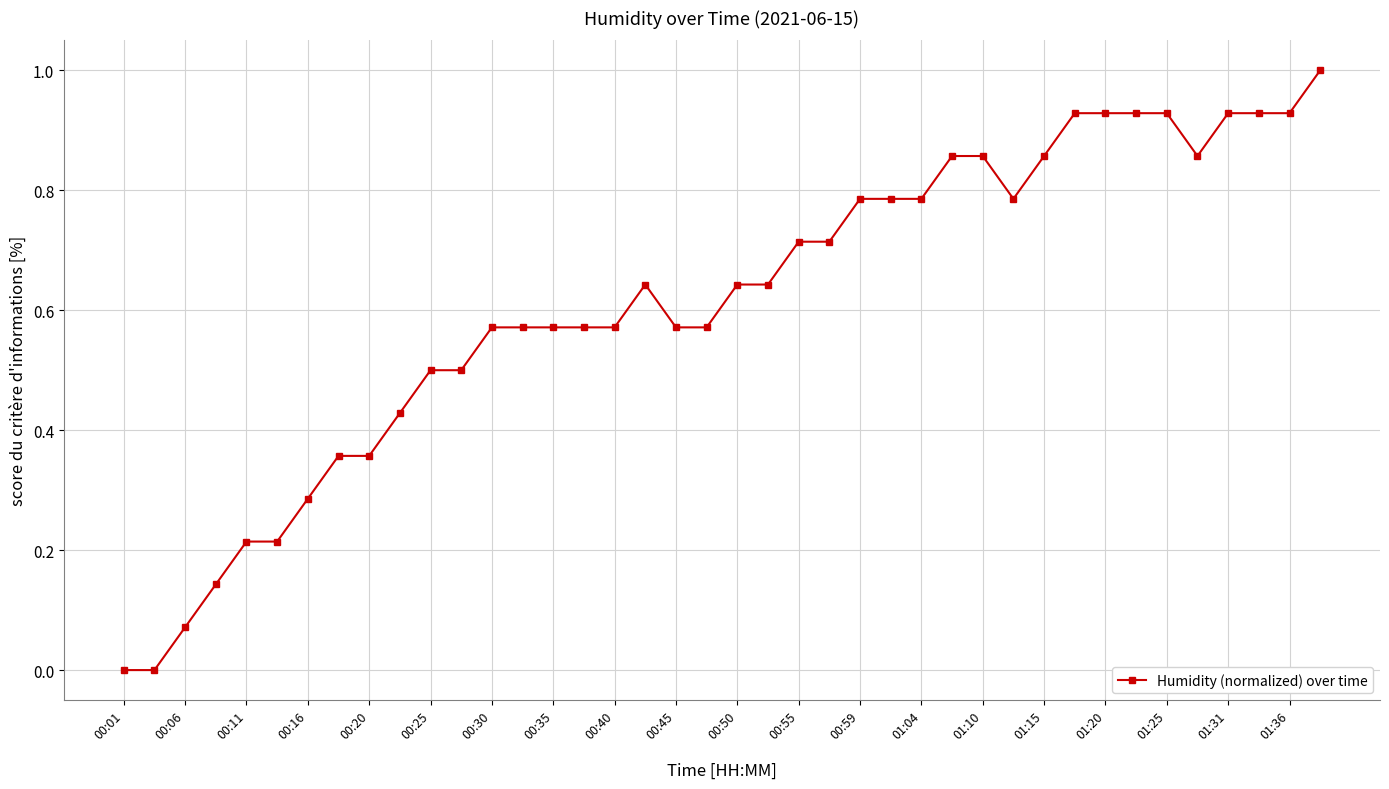

What is the sum of all values?

24.5